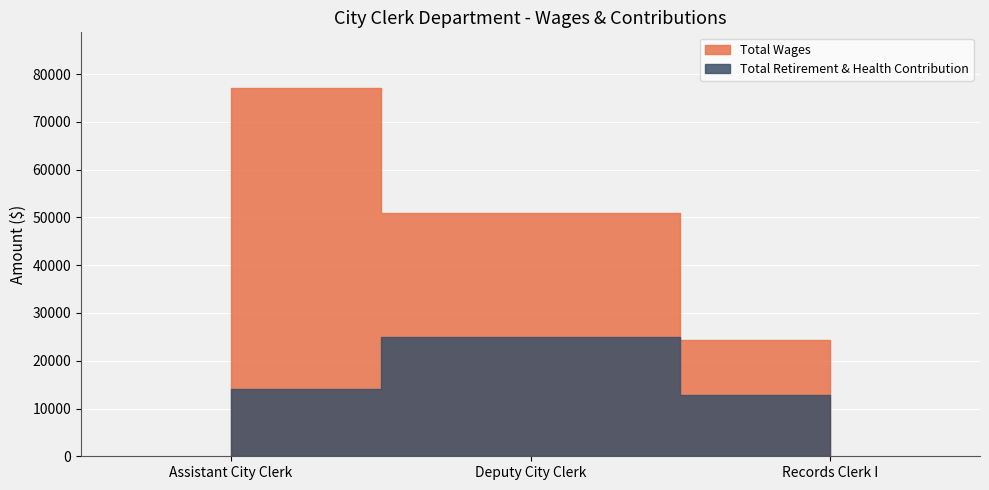

Which series has the largest total across all categories?

Total Wages